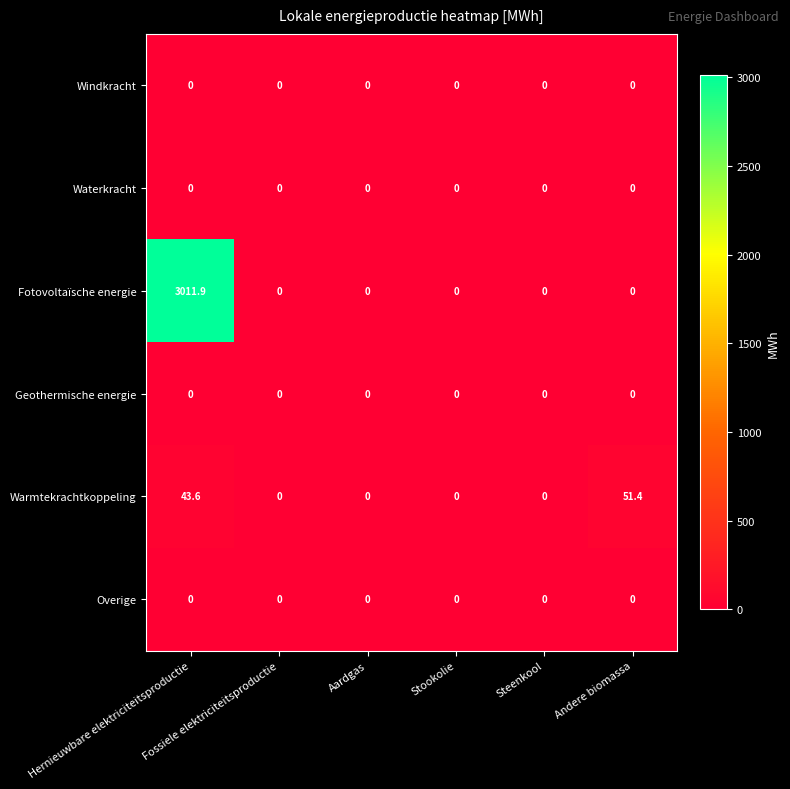

What is the difference between the second highest and minimum values in the Warmtekrachtkoppeling series?

43.6